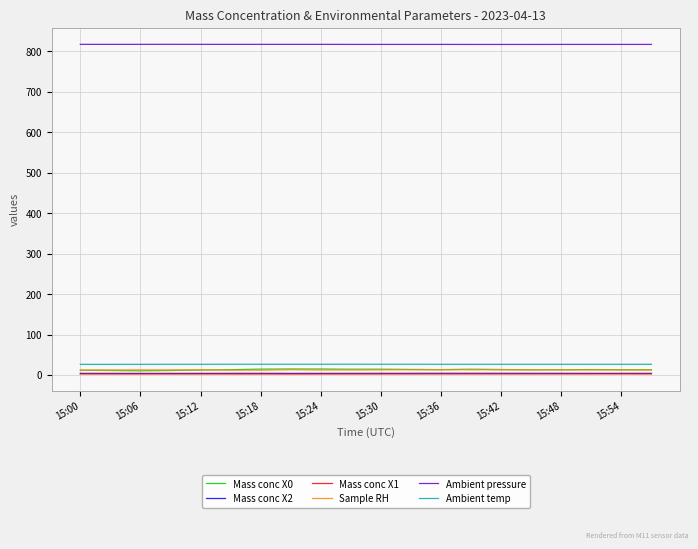

How many lines are shown in the chart?

6